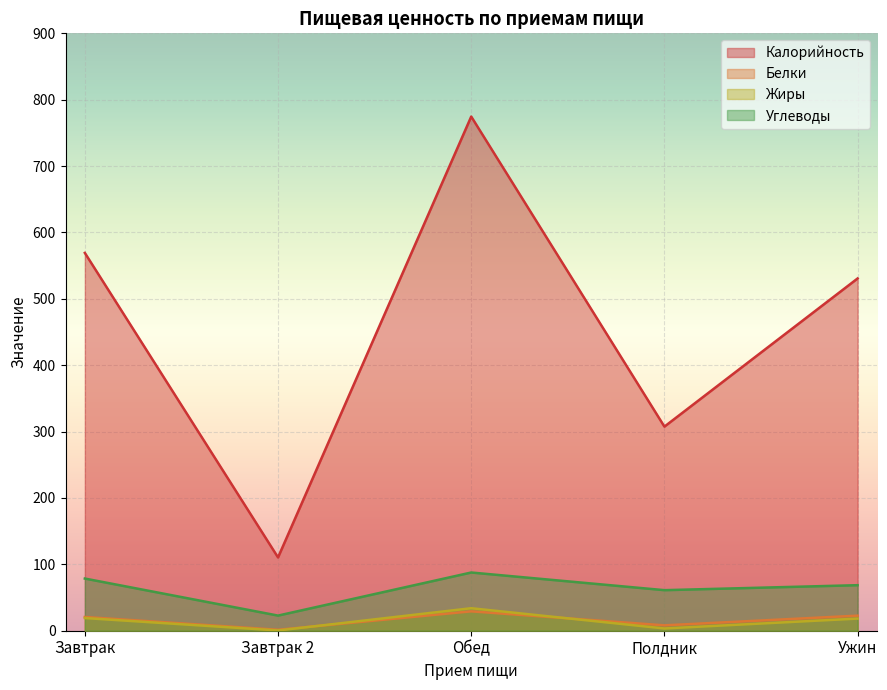

Does the chart display data point markers on the line(s)?

No